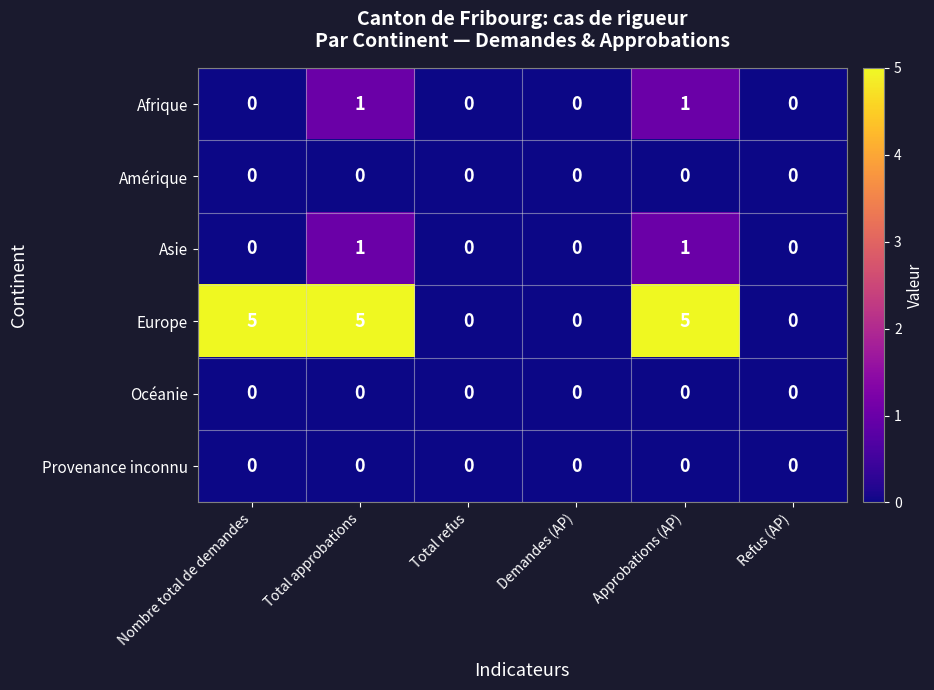

True or false: Europe has a value of 0 at Refus (AP).

True